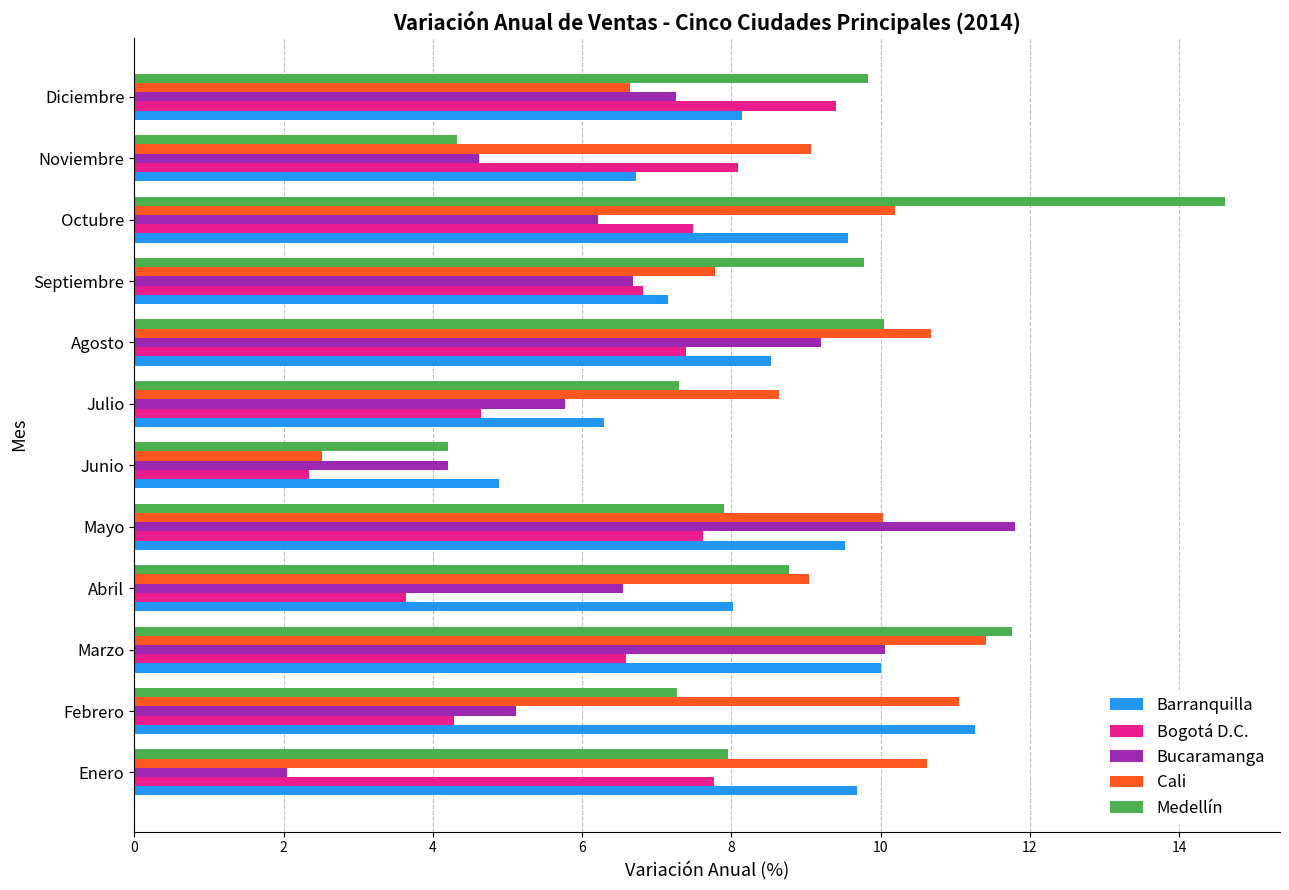

Read the Cali value at Abril.

9.0